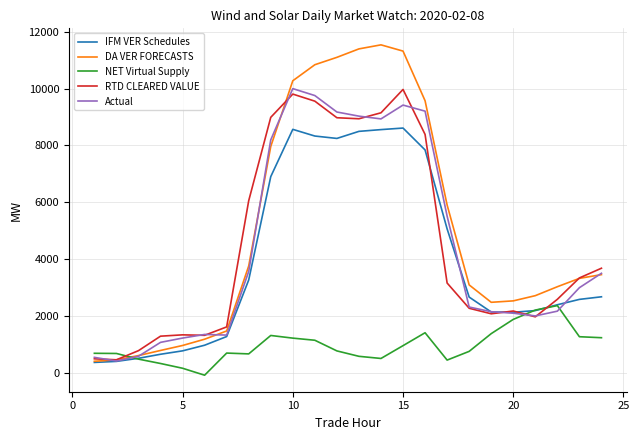

Which series has the largest range (max minus min)?

DA VER FORECASTS